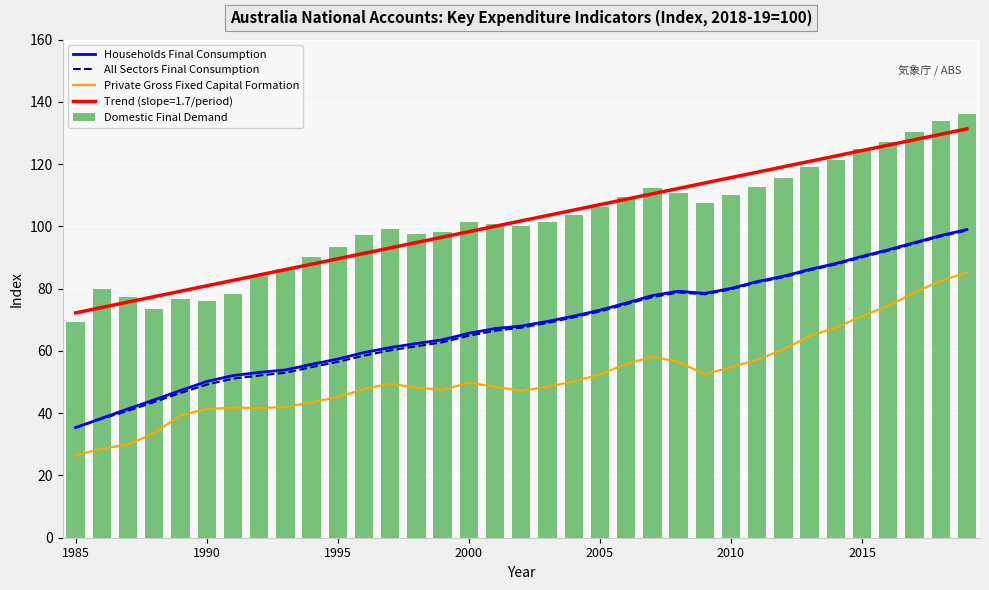

Is it true that Households Final Consumption equals 84.0 at 27?

True